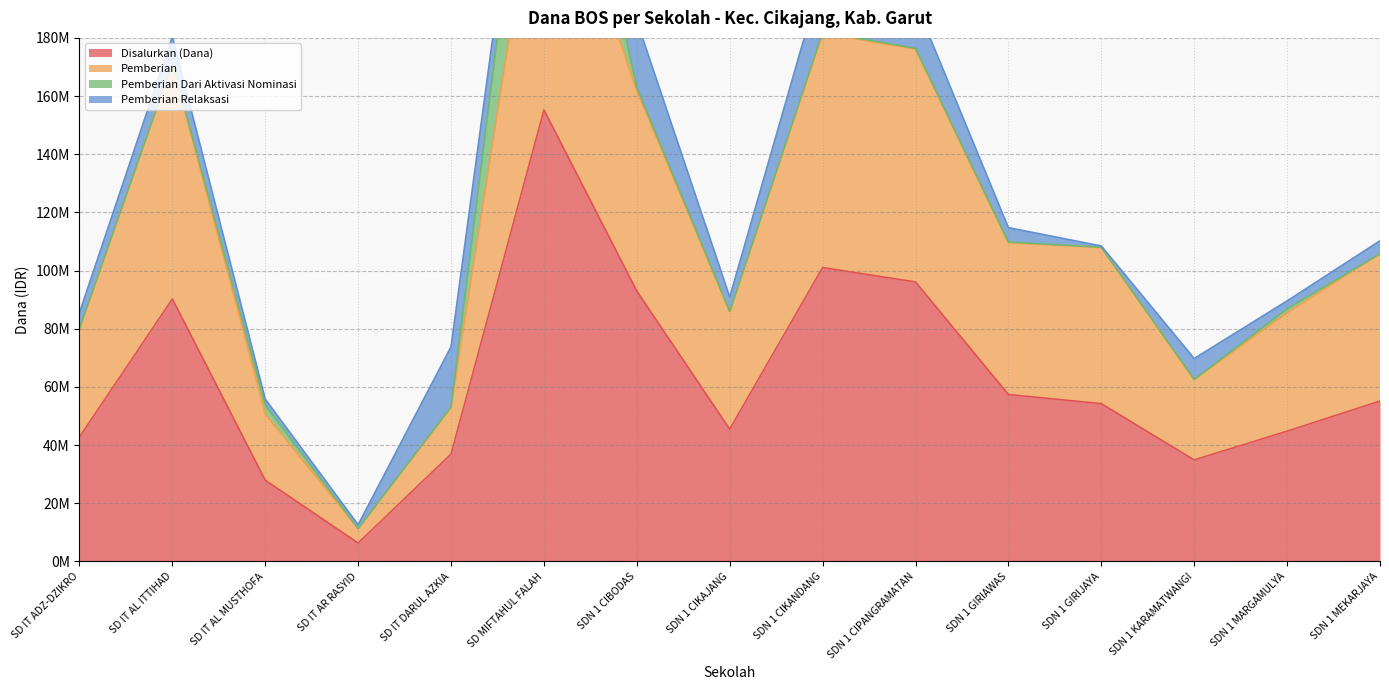

True or false: Disalurkan (Dana) and Pemberian intersect in this chart.

False